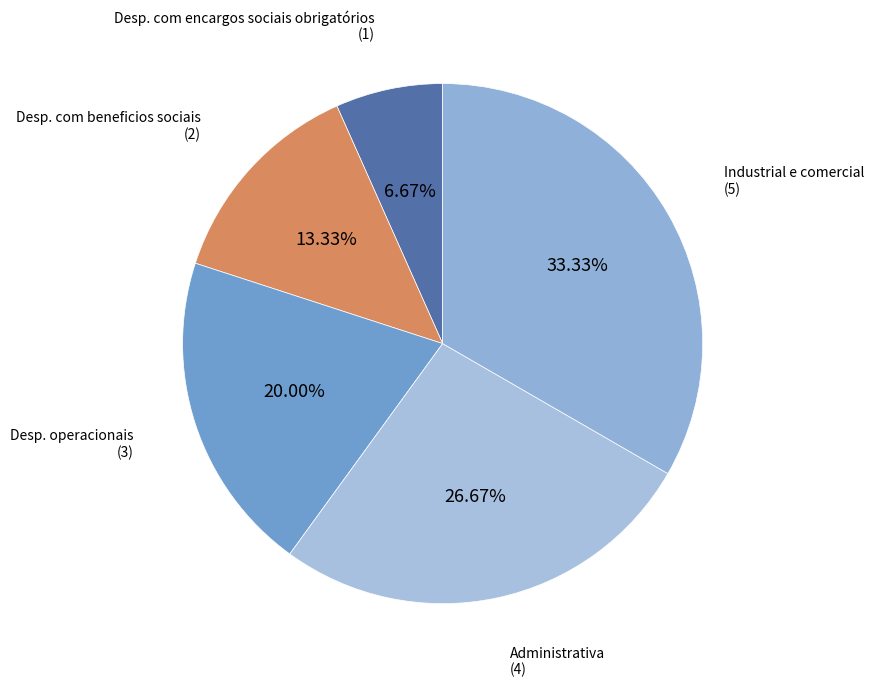

Count the number of slices in the pie.

5